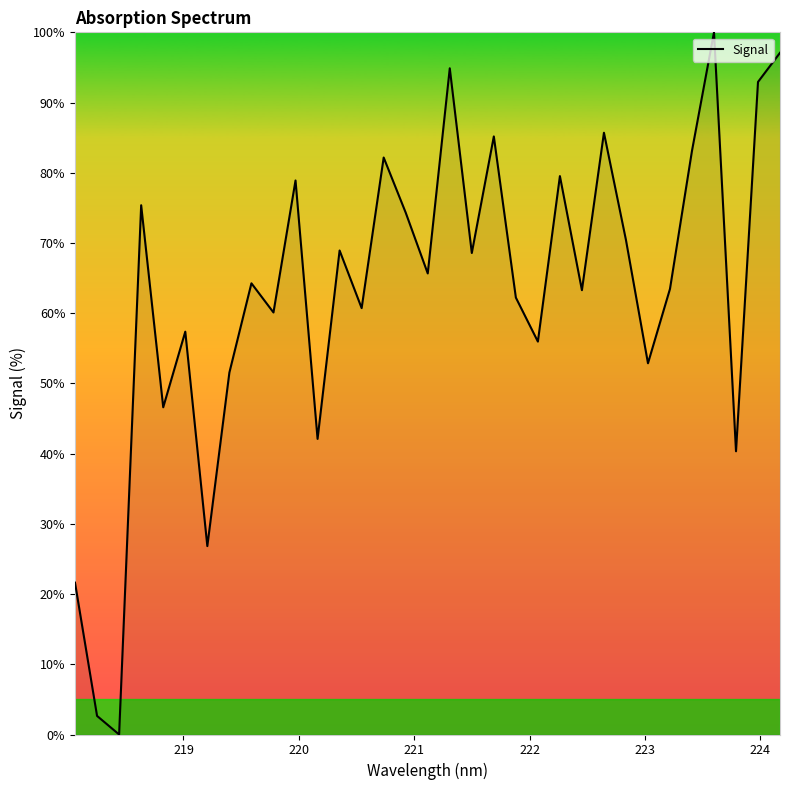

What is the difference between the maximum and minimum values?

100.0